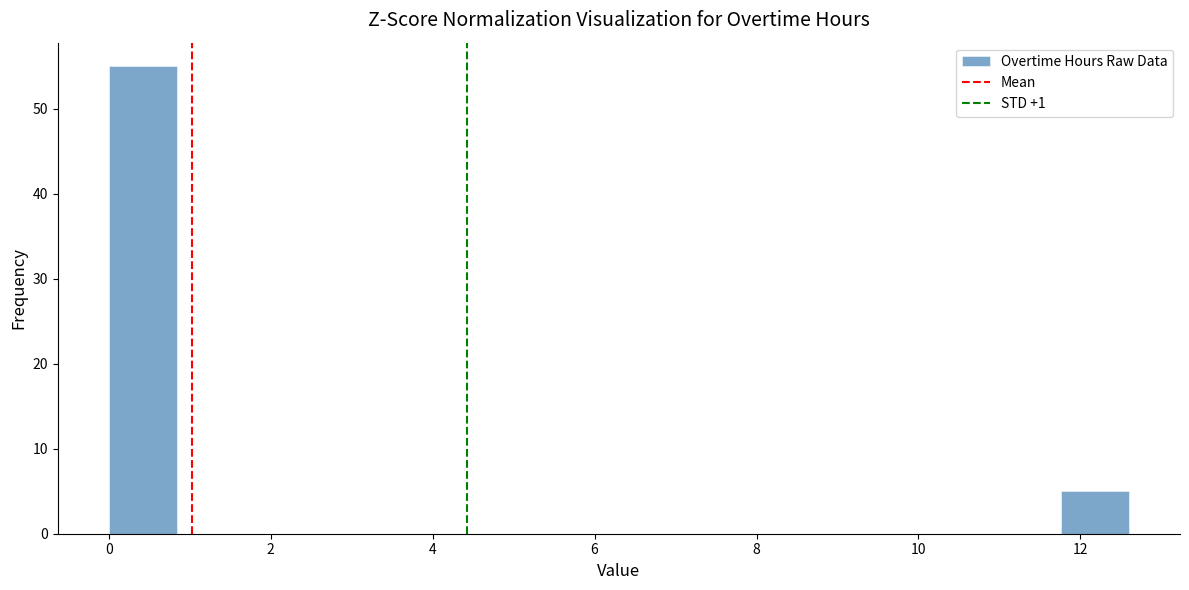

Reading left to right, list every bar in this chart as the range it spans on the x-axis followed by its height. Neither the bar edges nor the heights are printed on the chart, so give them approximately, as read against the axes.

0.00 to 0.84: 55
0.84 to 1.68: 0
1.68 to 2.52: 0
2.52 to 3.36: 0
3.36 to 4.20: 0
4.20 to 5.04: 0
5.04 to 5.88: 0
5.88 to 6.72: 0
6.72 to 7.56: 0
7.56 to 8.40: 0
8.40 to 9.24: 0
9.24 to 10.08: 0
10.08 to 10.92: 0
10.92 to 11.76: 0
11.76 to 12.60: 5